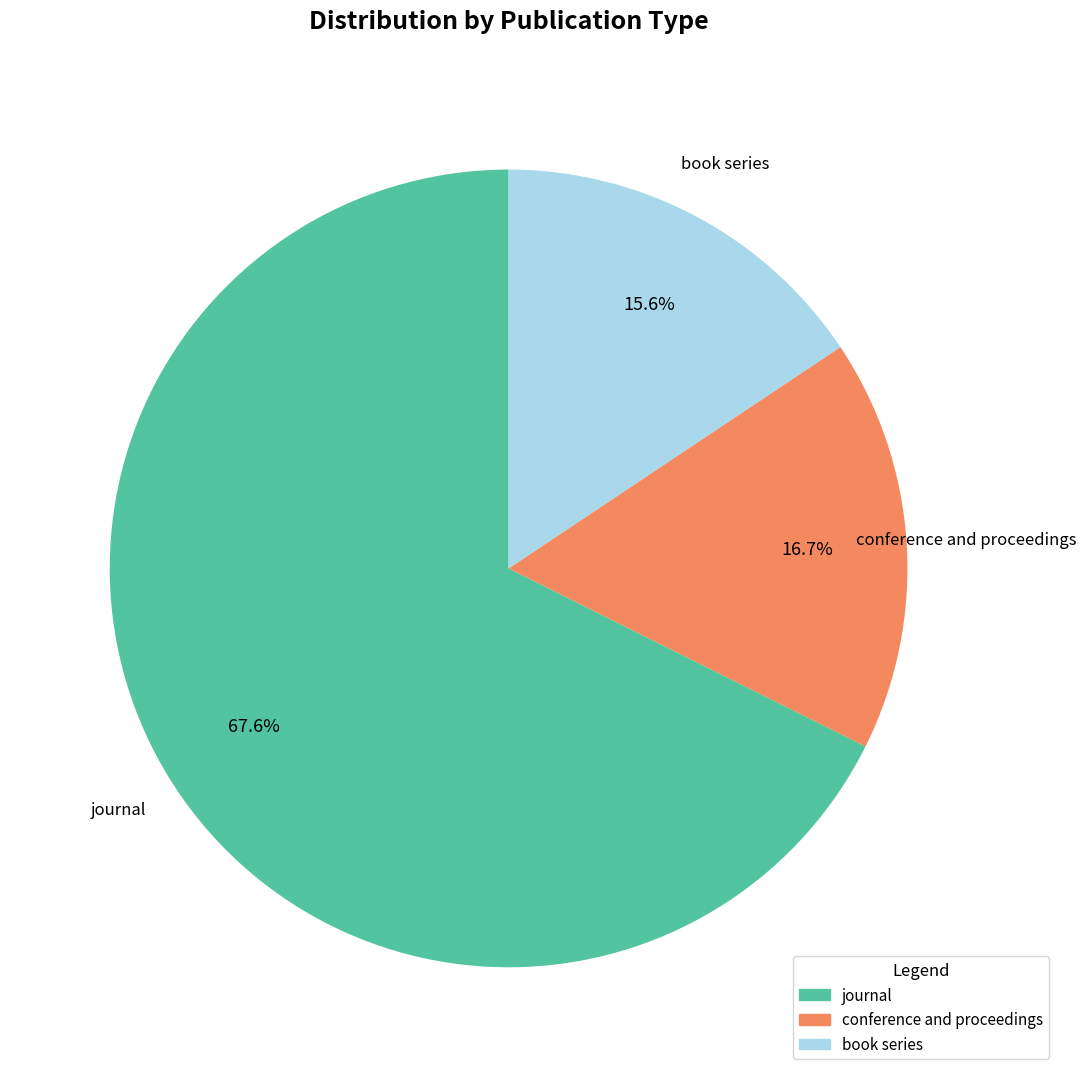

The conference and proceedings slice represents 22% of the pie. True or false?

False